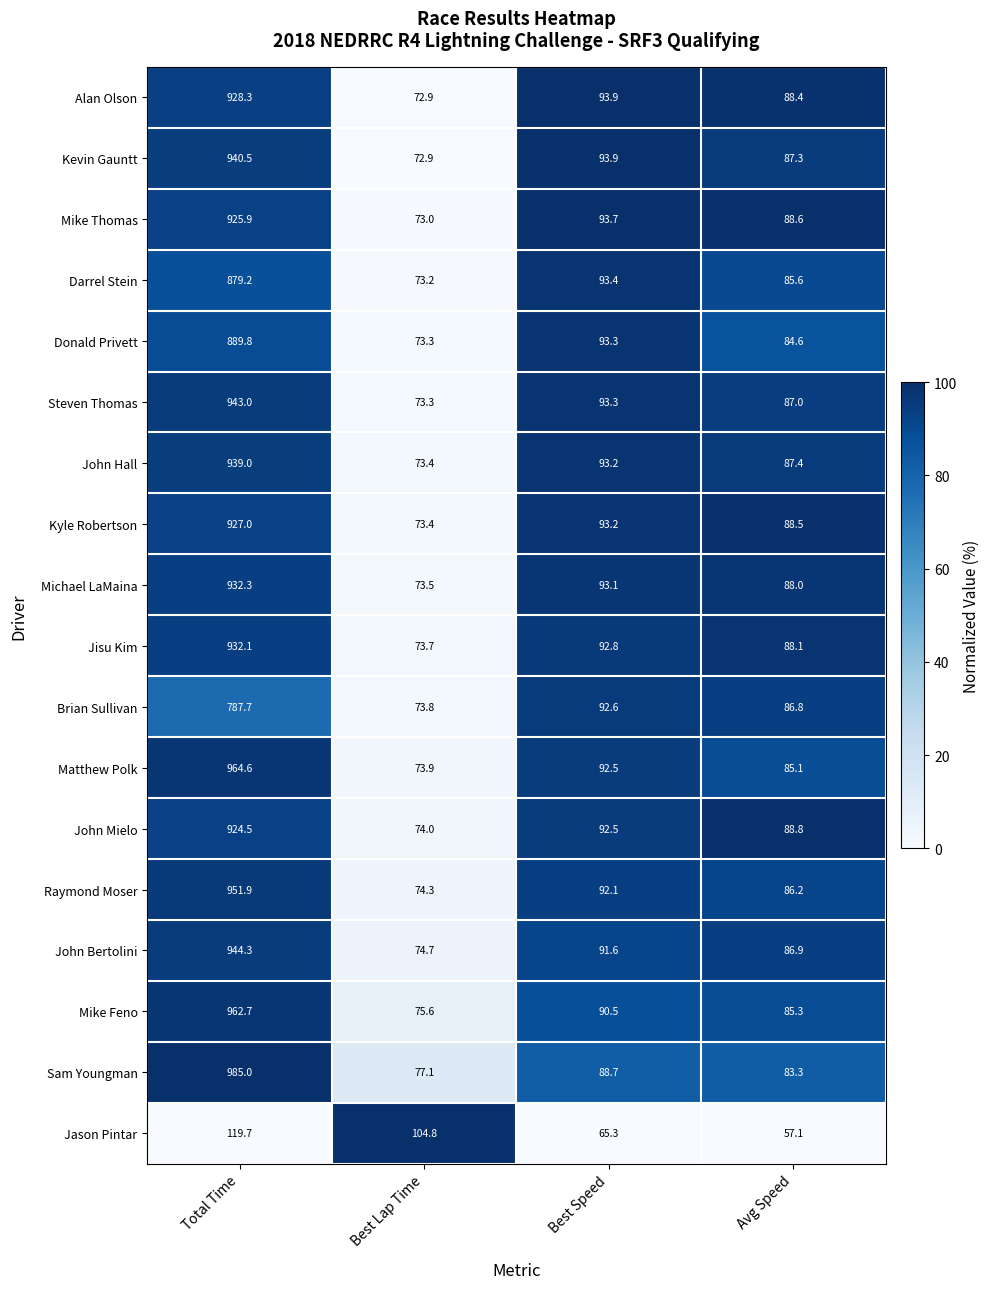

Which series has the widest spread of values?

Sam Youngman